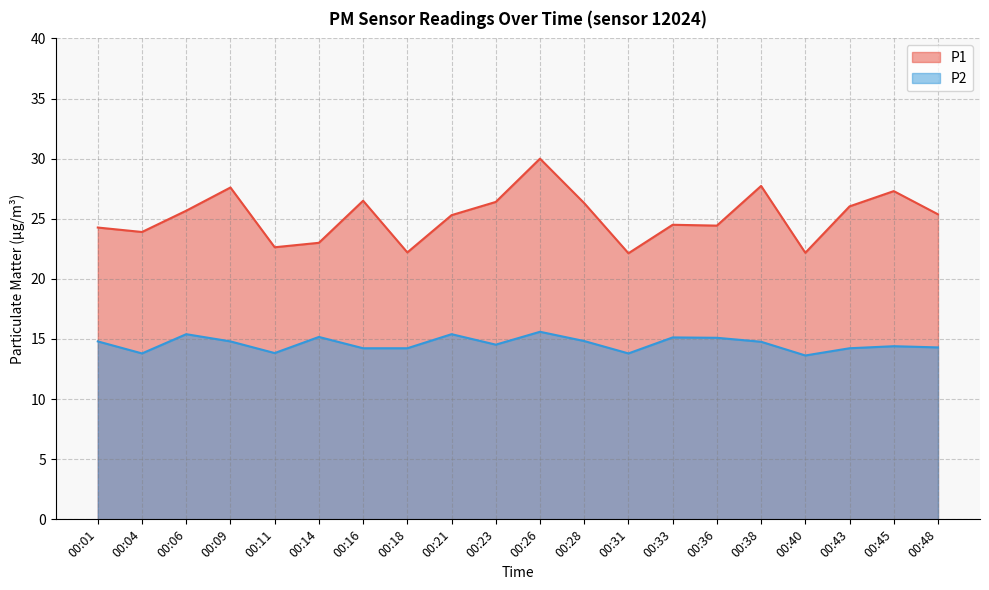

At which category is the sum across all series the highest?

00:26